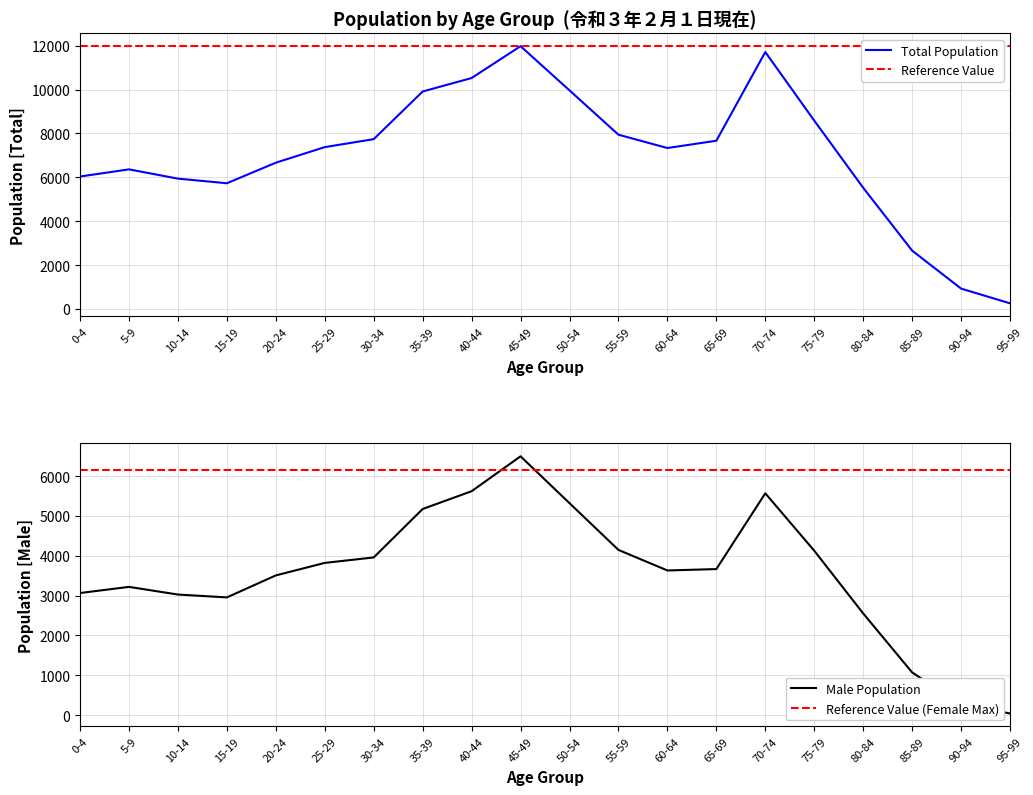

At which label does Male first exceed 3666?

25-29